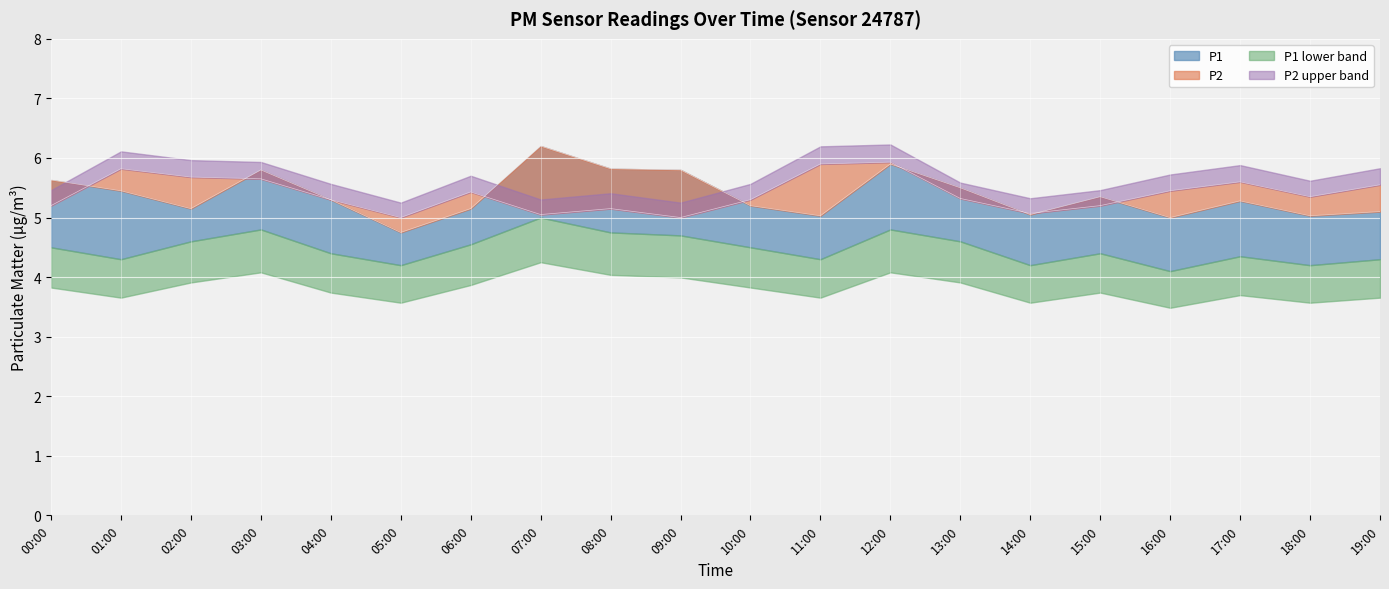

Is it true that P1_upper equals 5.5 at 19:00?

True